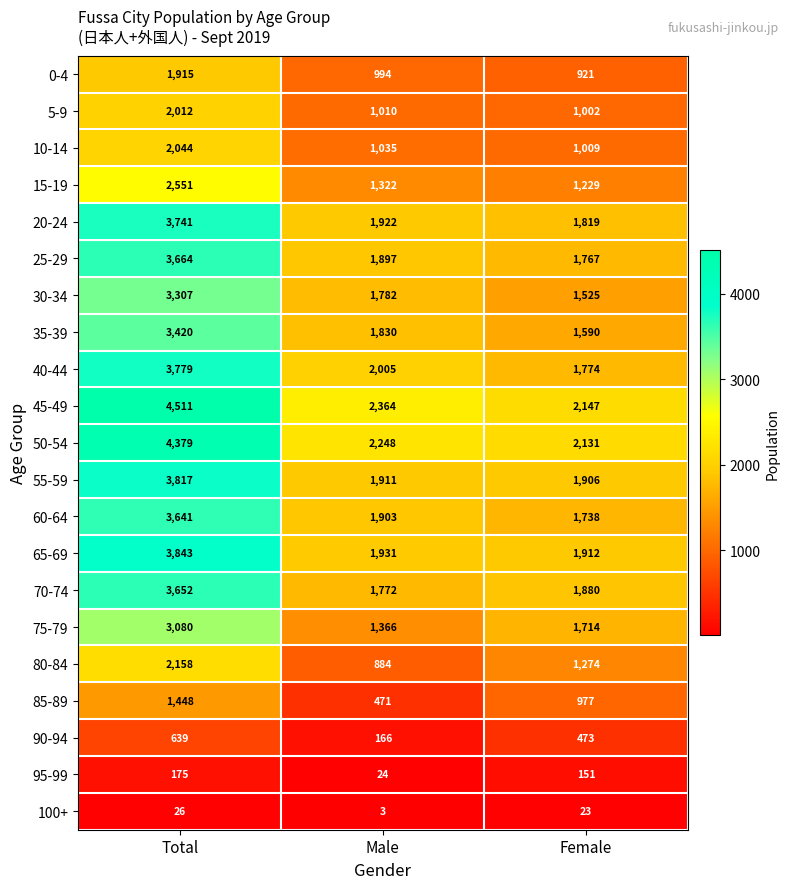

Which series changed the most between Male and Female?

85-89